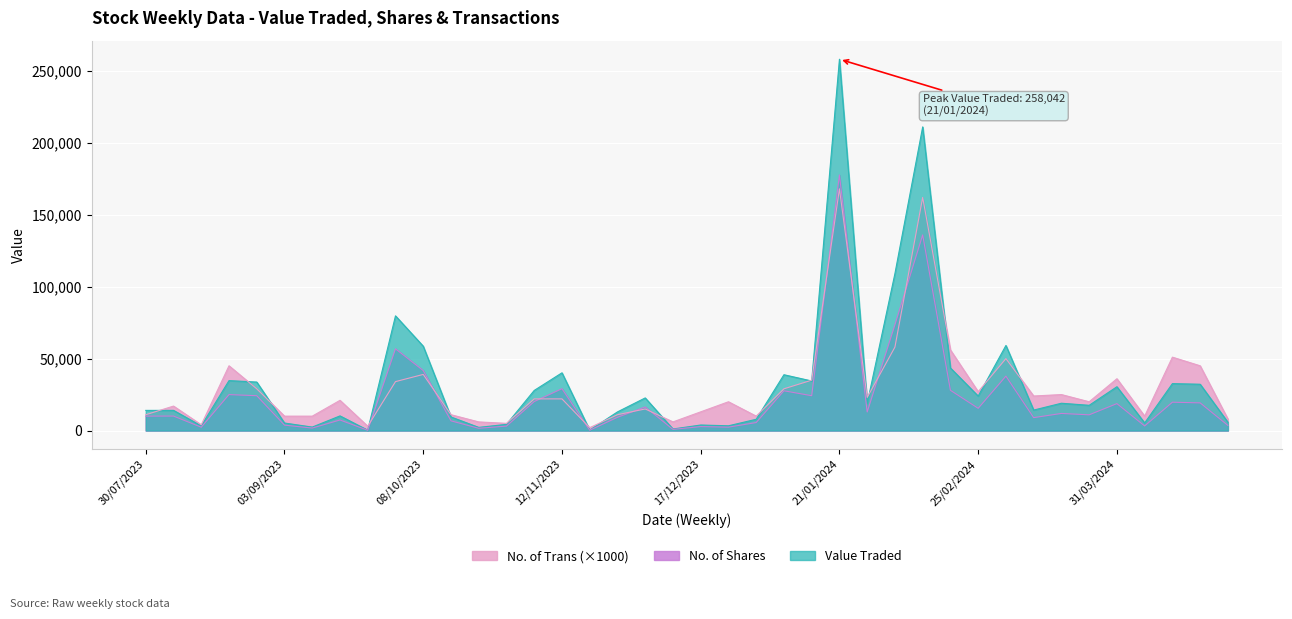

Which series has the largest total across all categories?

Value Traded